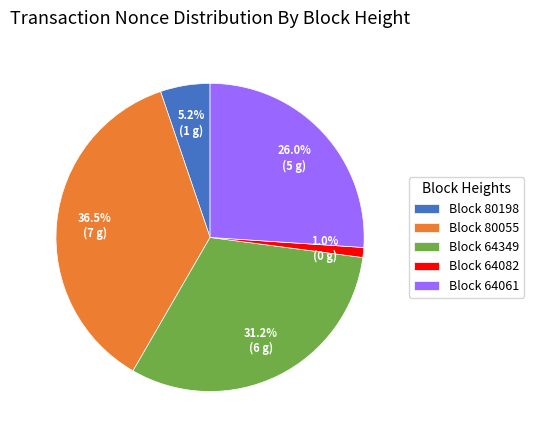

What is the smallest slice in the pie chart?

Block 64082